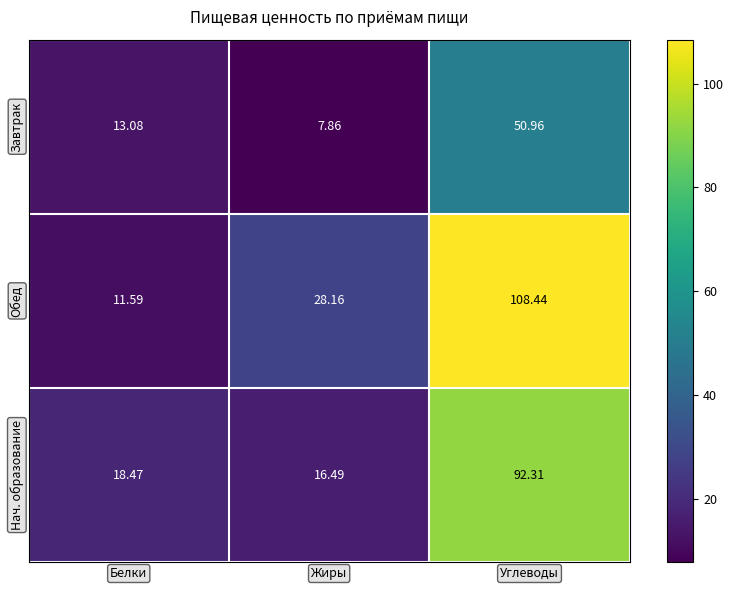

Which series has the largest range (max minus min)?

Обед